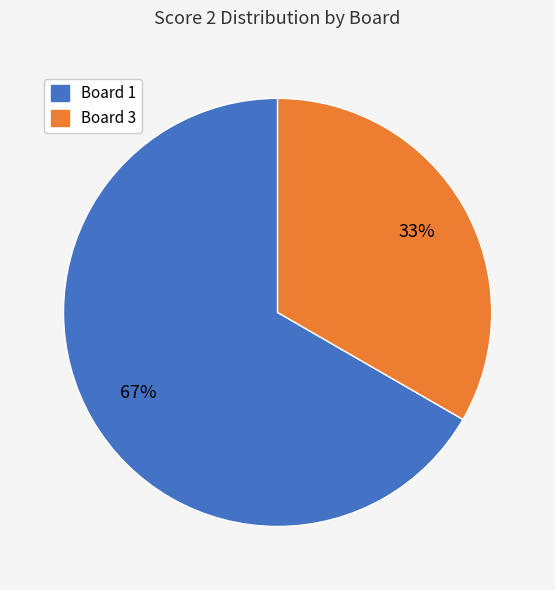

Is there a majority slice in this chart?

Yes